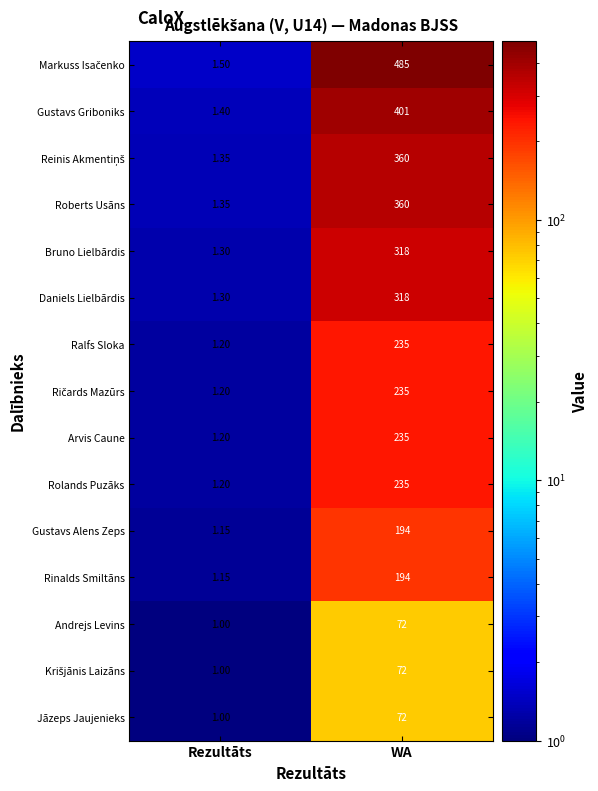

List the labels in order of Ralfs Sloka value, largest first.

WA, Rezultāts